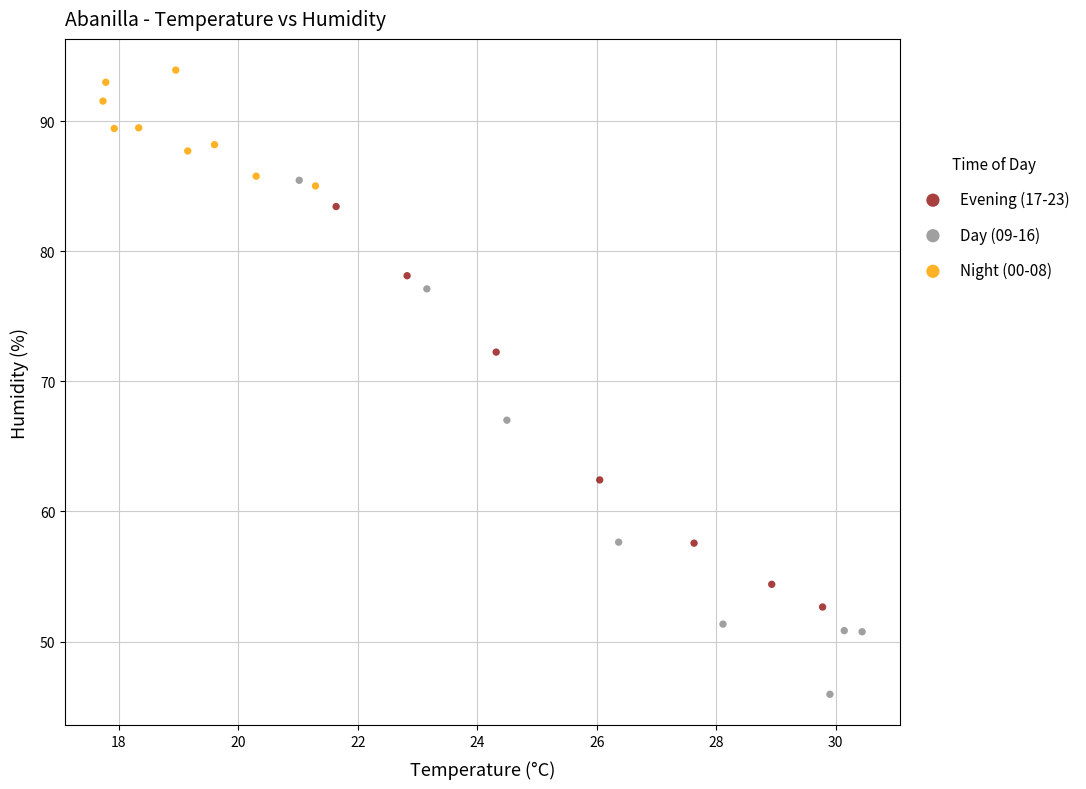

Which series reaches the minimum Y coordinate?

Day (09-16)